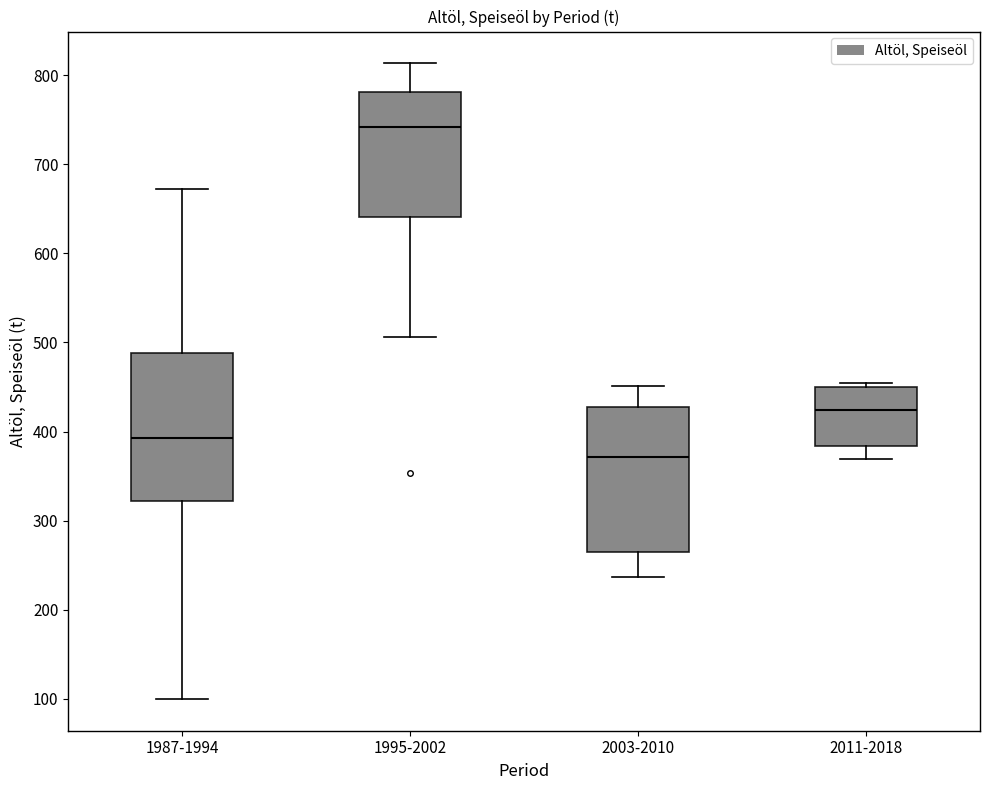

Which box has the lowest median line?

2003-2010